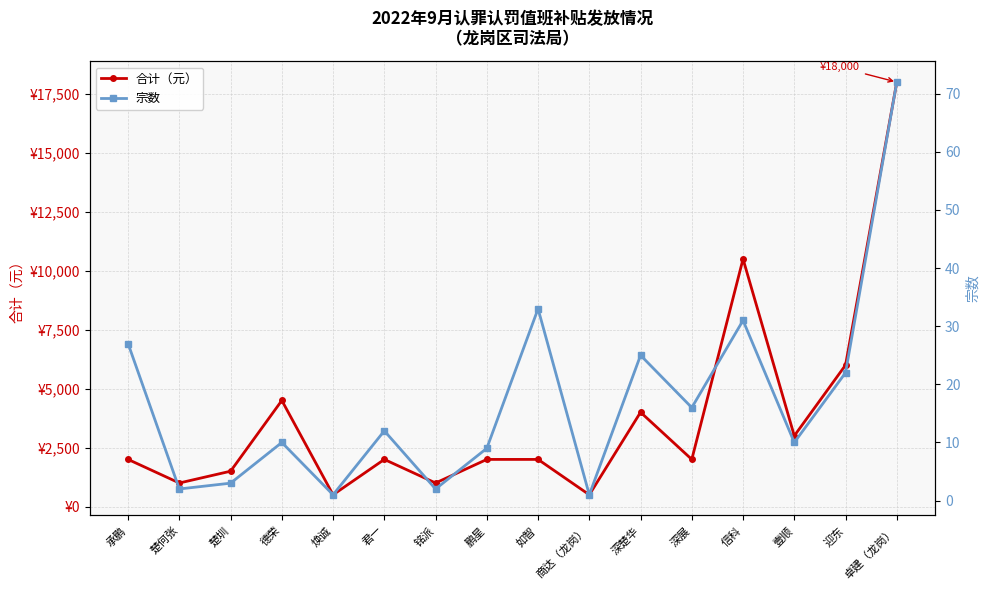

What is the approximate value of 宗数 at 如智, to the nearest 10?

30